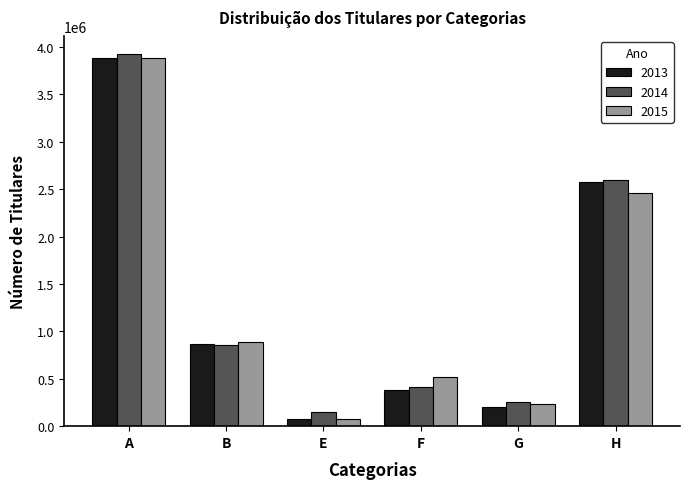

What is the spread (max minus min) of values at G?

53818